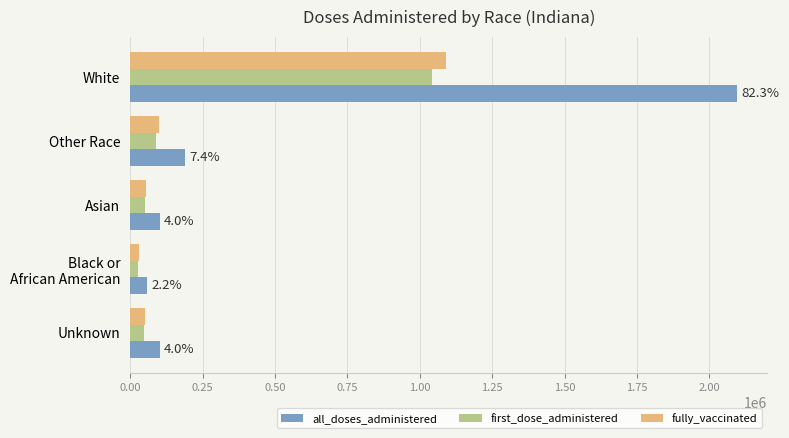

Which series has the widest spread of values?

all_doses_administered